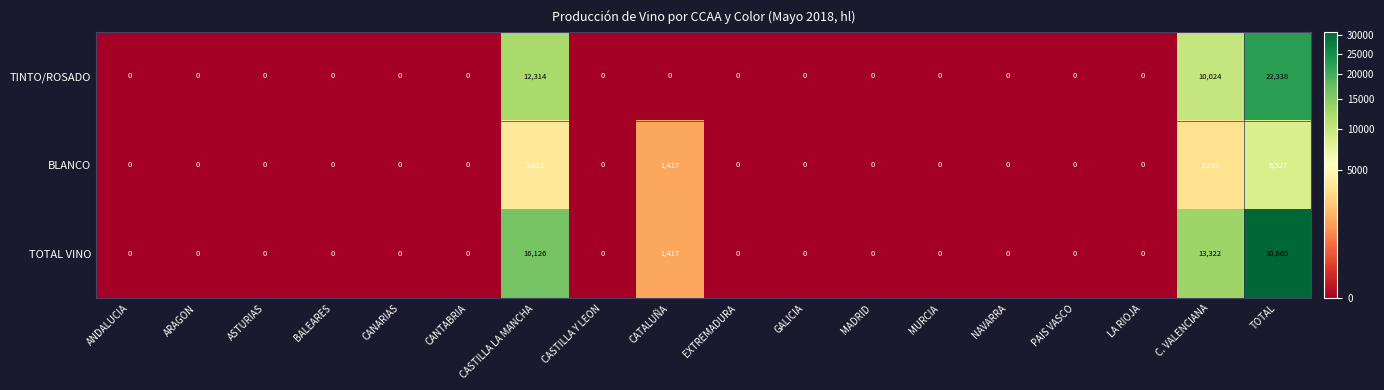

What is the greatest value displayed?

30865